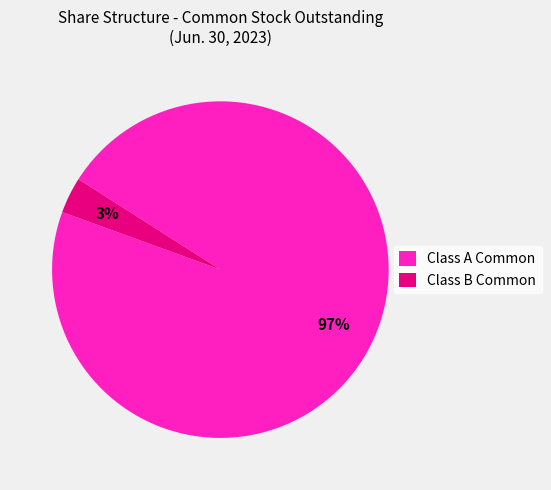

Between Class A Common and Class B Common, which is larger?

Class A Common